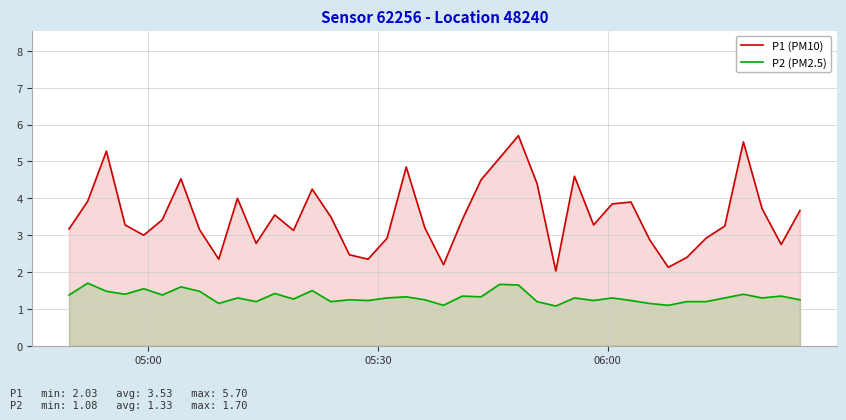

Which series has the largest total across all categories?

P1 (PM10)